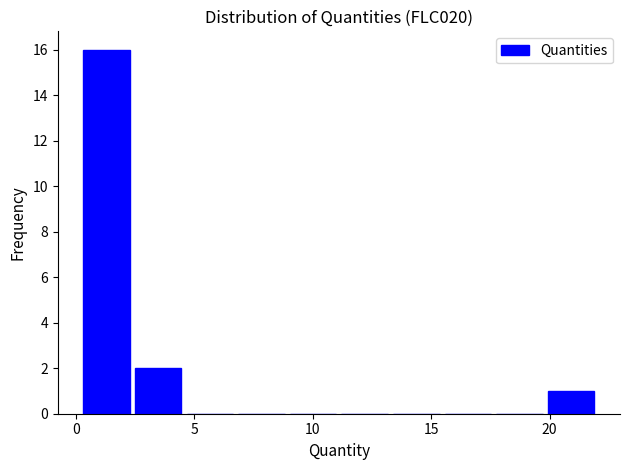

What is the height of the bar covering 2.5 to 4.5 on the x-axis? Neither the bar edges nor the heights are printed on the chart, so give them approximately, as read against the axes.

2